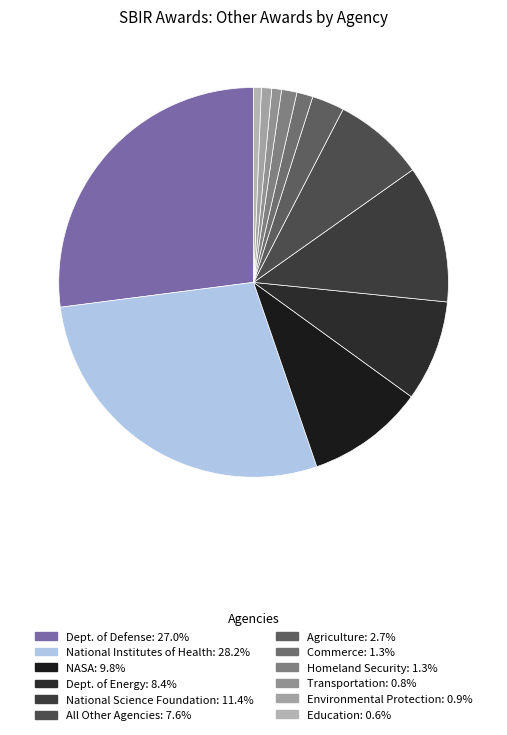

Do Education and National Institutes of Health together represent more than half of the pie?

No